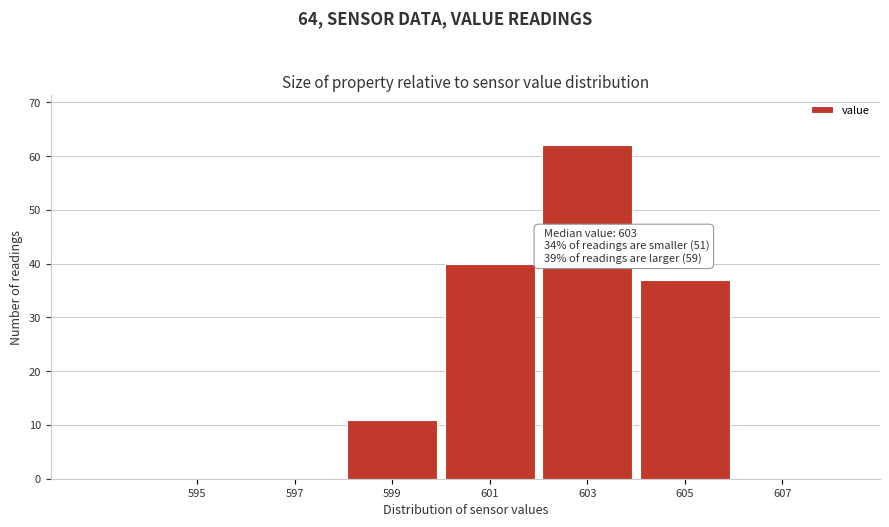

Reading left to right, list all the values displayed in this chart.

595=0	597=0	599=11	601=40	603=62	605=37	607=0